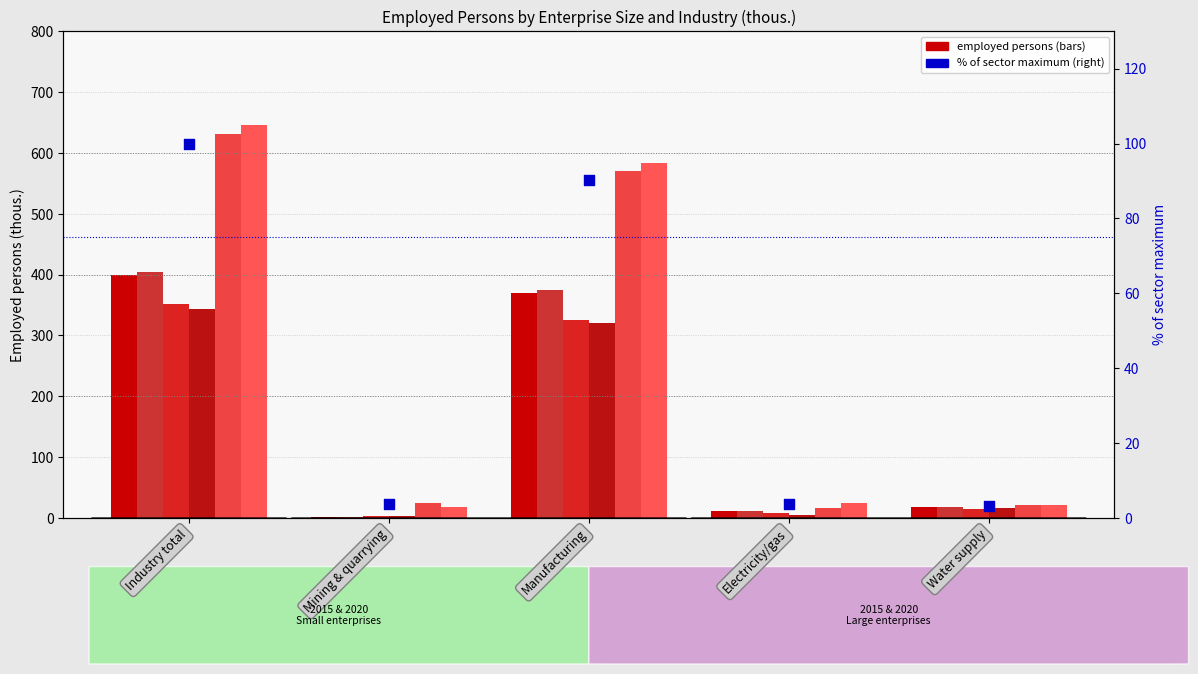

Which series contains the lowest Y value?

Small (0-49) 2015